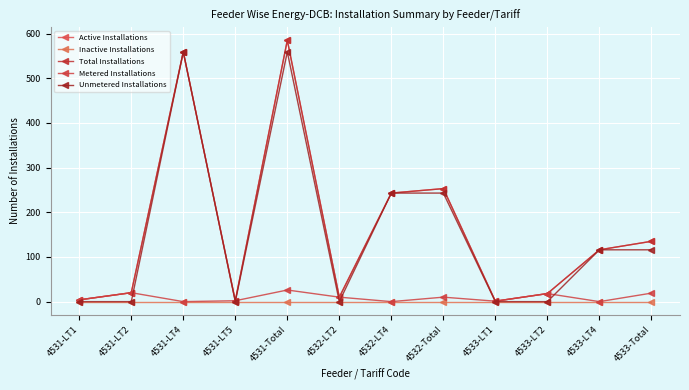

What is the value of the Total Installations point at the 9th from the left?

1